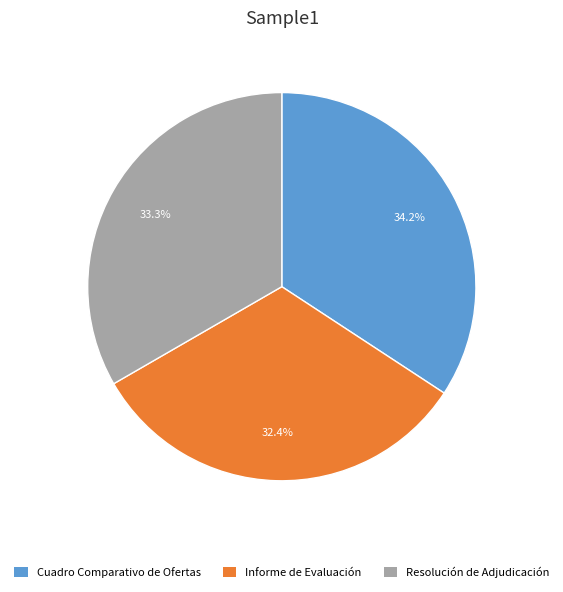

Approximately how many times larger is the value at Resolución de Adjudicación compared to Informe de Evaluación?

1.0